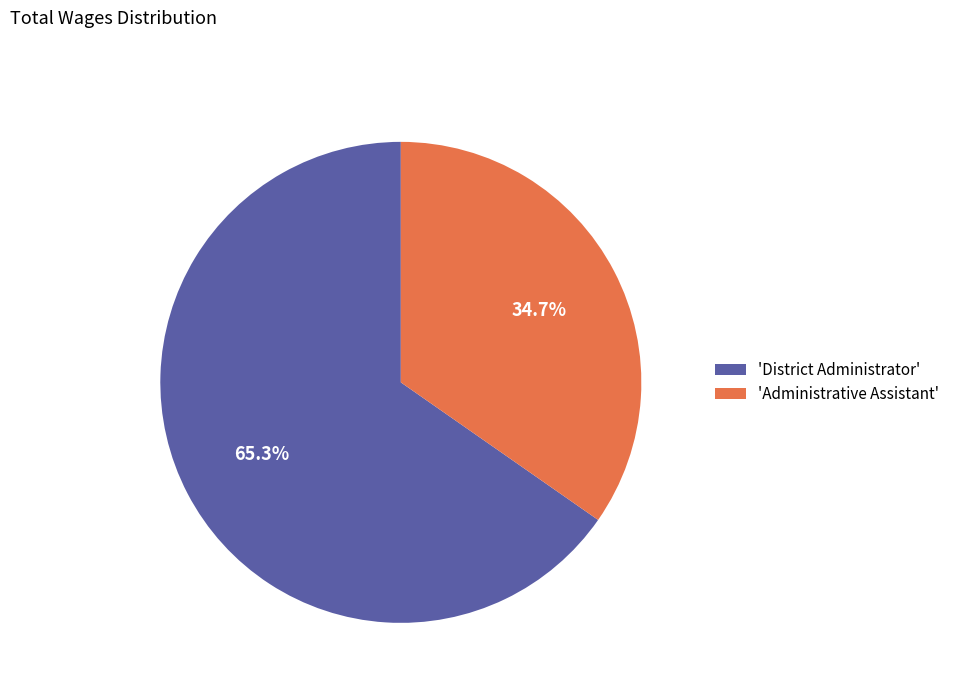

What is the ratio of the value at 'District Administrator' to the value at 'Administrative Assistant'?

1.9